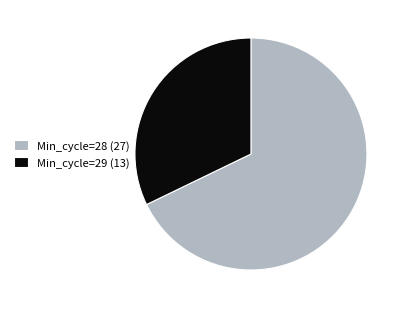

True or false: Min_cycle=29 (13) accounts for 43% of the total.

False